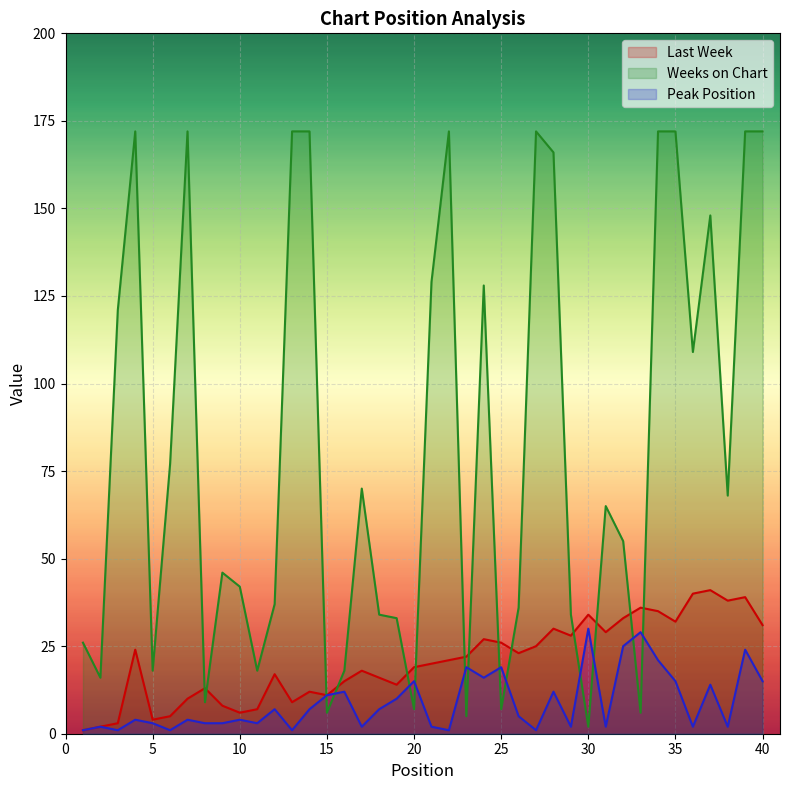

True or false: Last Week has more than 2 points higher than both neighbors.

True